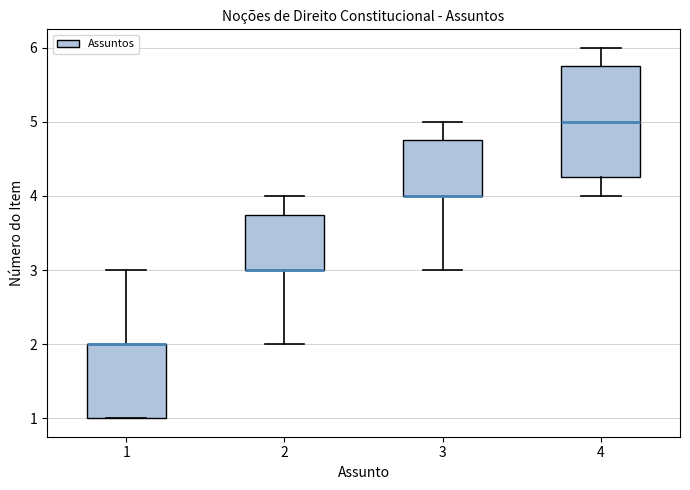

Which box is the tallest, from its lower edge to its upper edge?

4